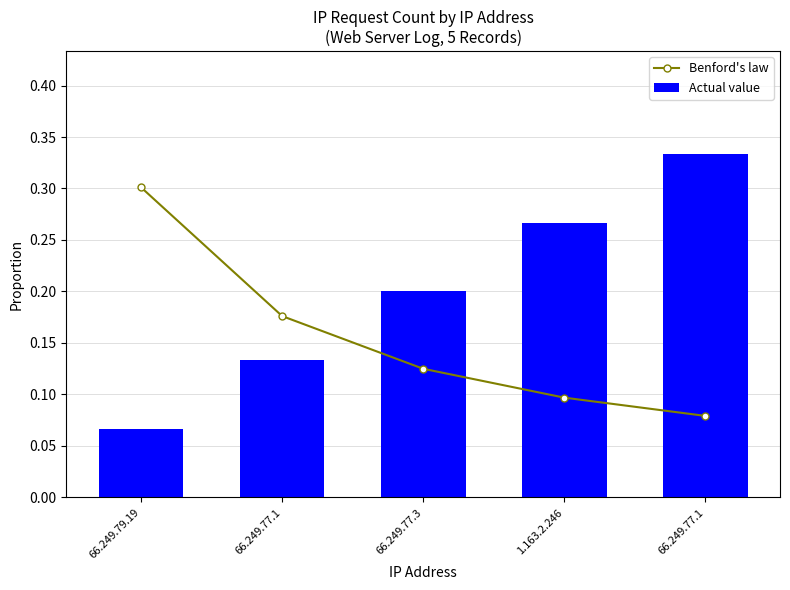

What is the maximum value shown in the chart?

0.3